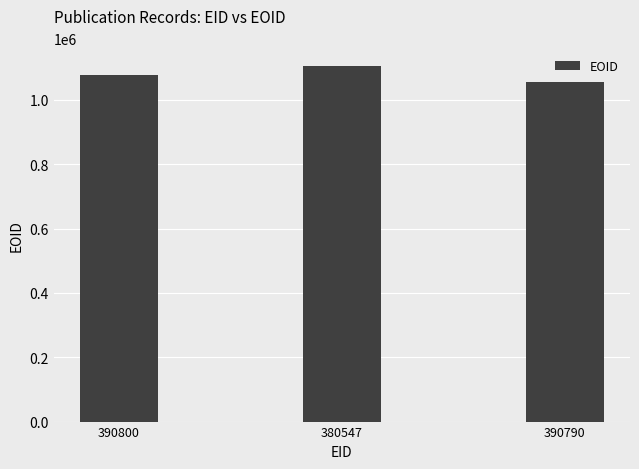

The value at 380547 is 762958. True or false?

False